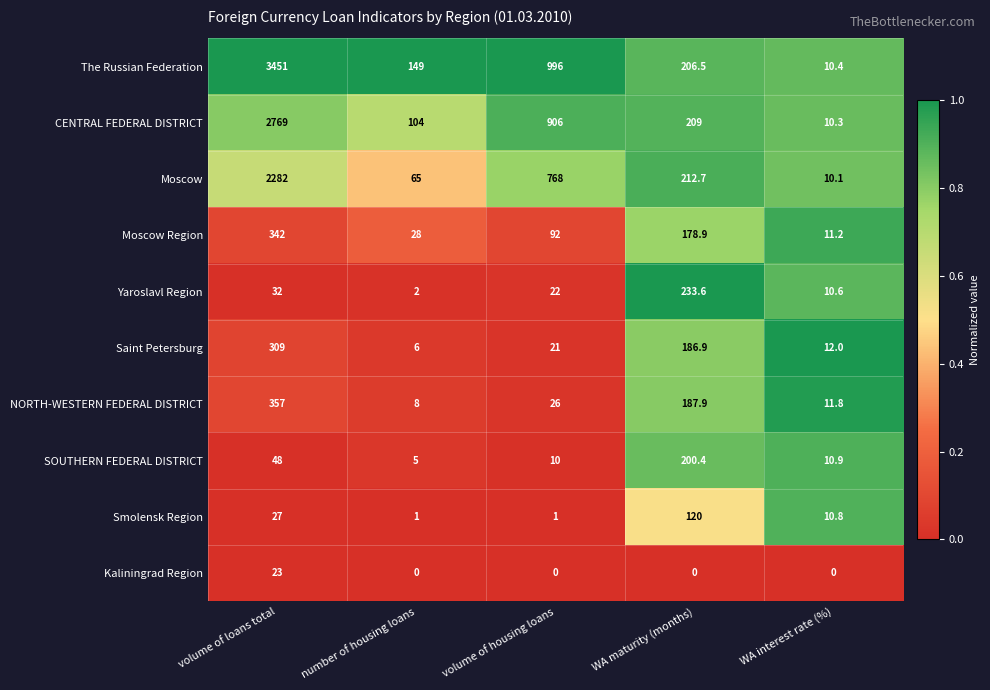

Which series has the largest total across all categories?

The Russian Federation